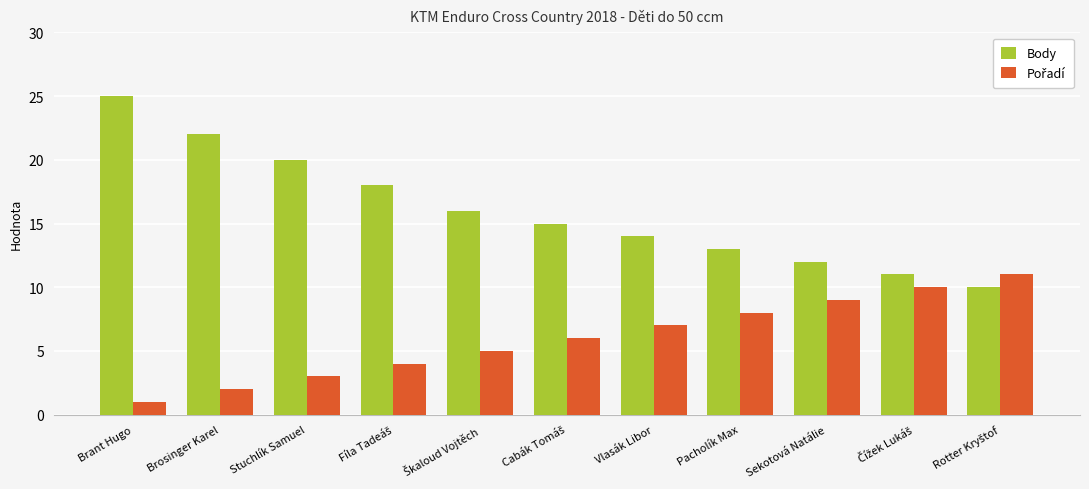

Which series has the largest range (max minus min)?

Body